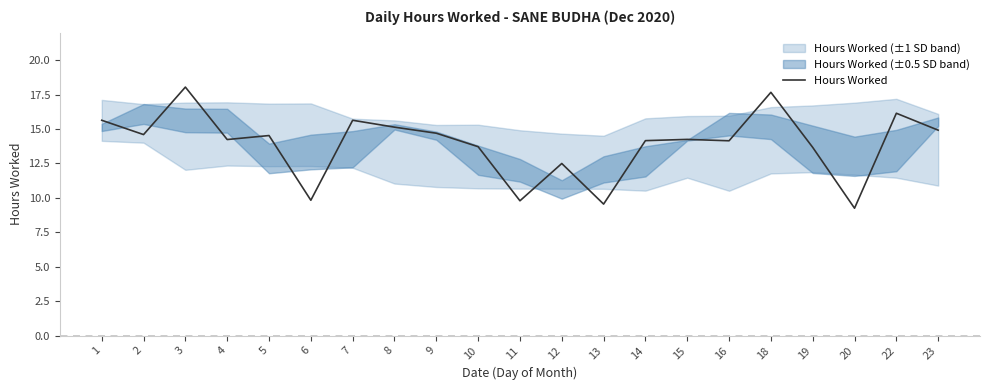

Rank the categories by value from lowest to highest.

20, 13, 11, 6, 12, 19, 10, 16, 14, 4, 15, 5, 2, 9, 23, 8, 1, 7, 22, 18, 3